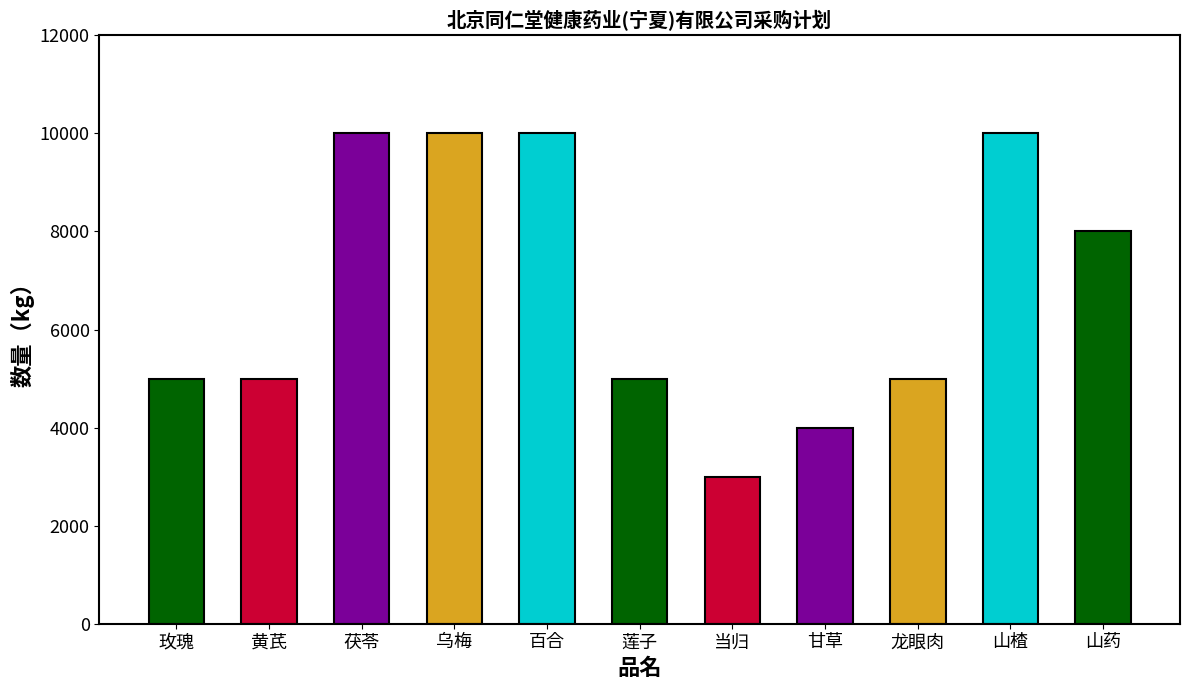

Count the number of categories in the chart.

11